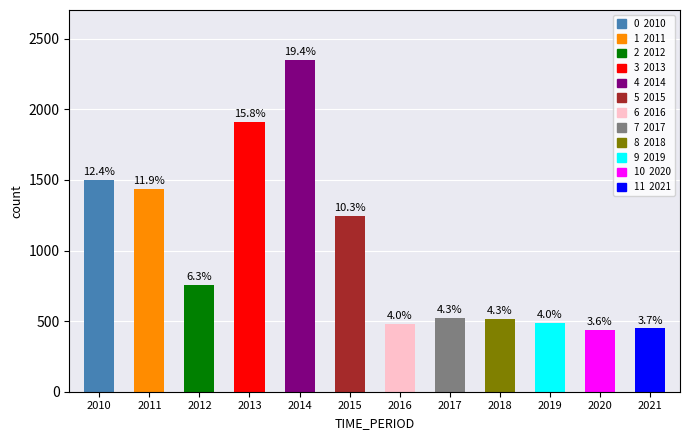

What is the value of the 7th bar from the left?

482